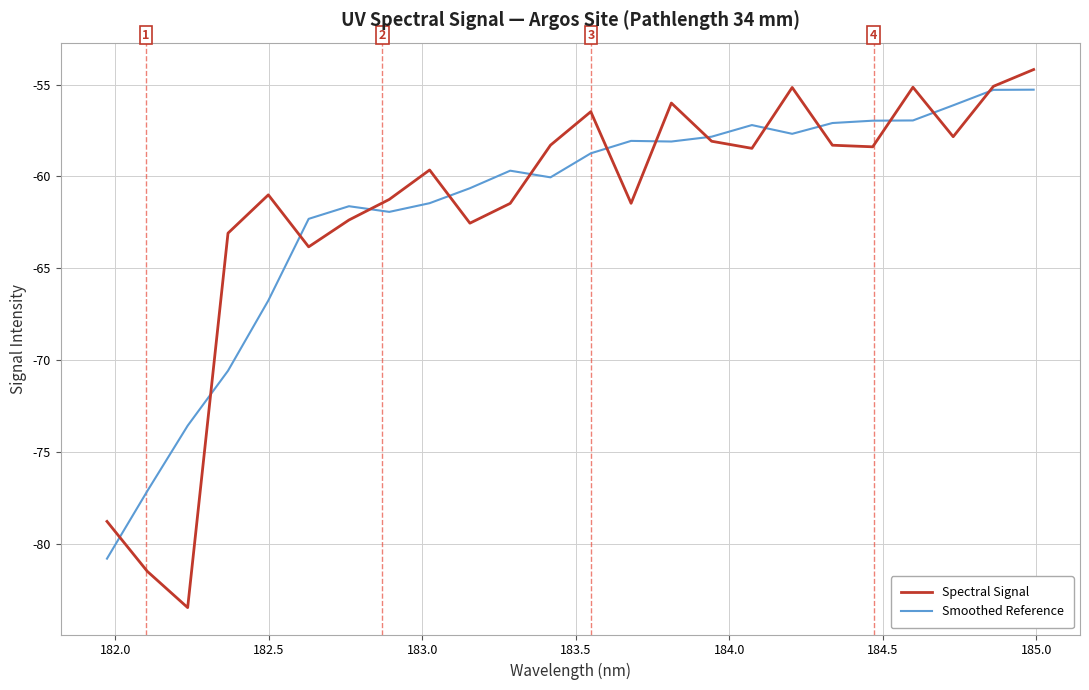

What is the greatest value displayed?

-54.2